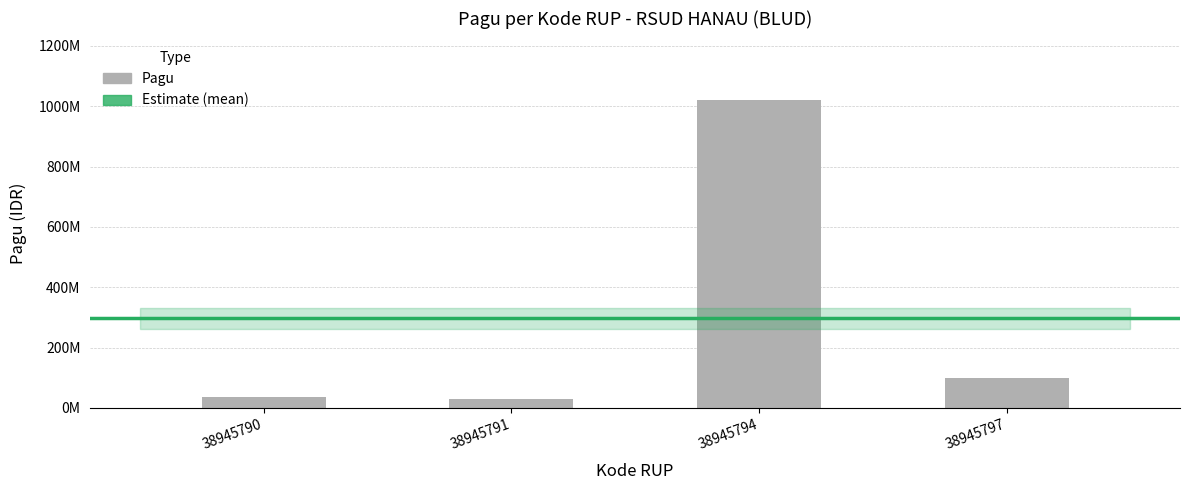

The value at 38945791 is 30000000. True or false?

True